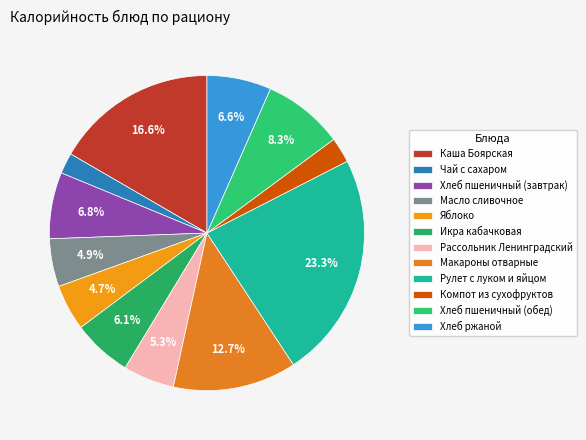

The Яблоко slice represents 20% of the pie. True or false?

False